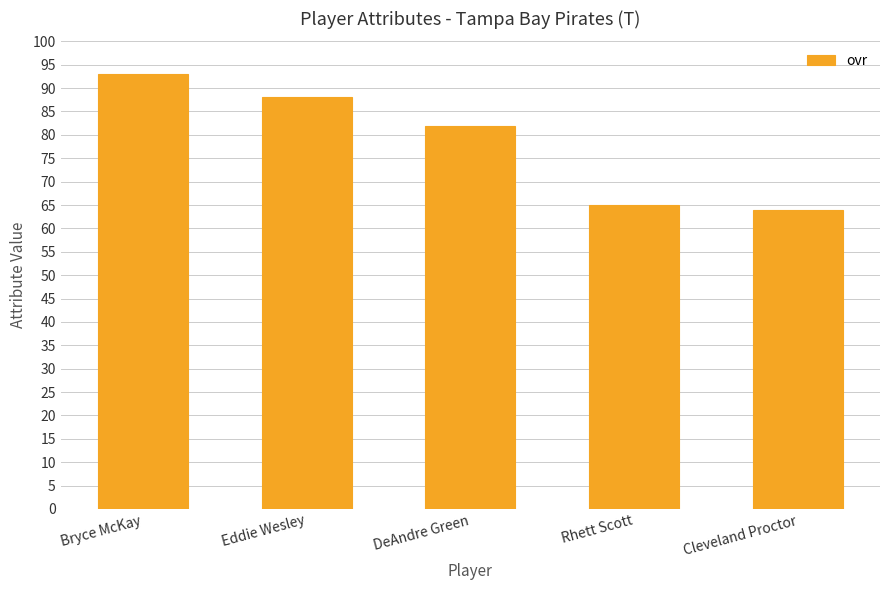

Are the bars grouped side by side (vs. stacked)?

No